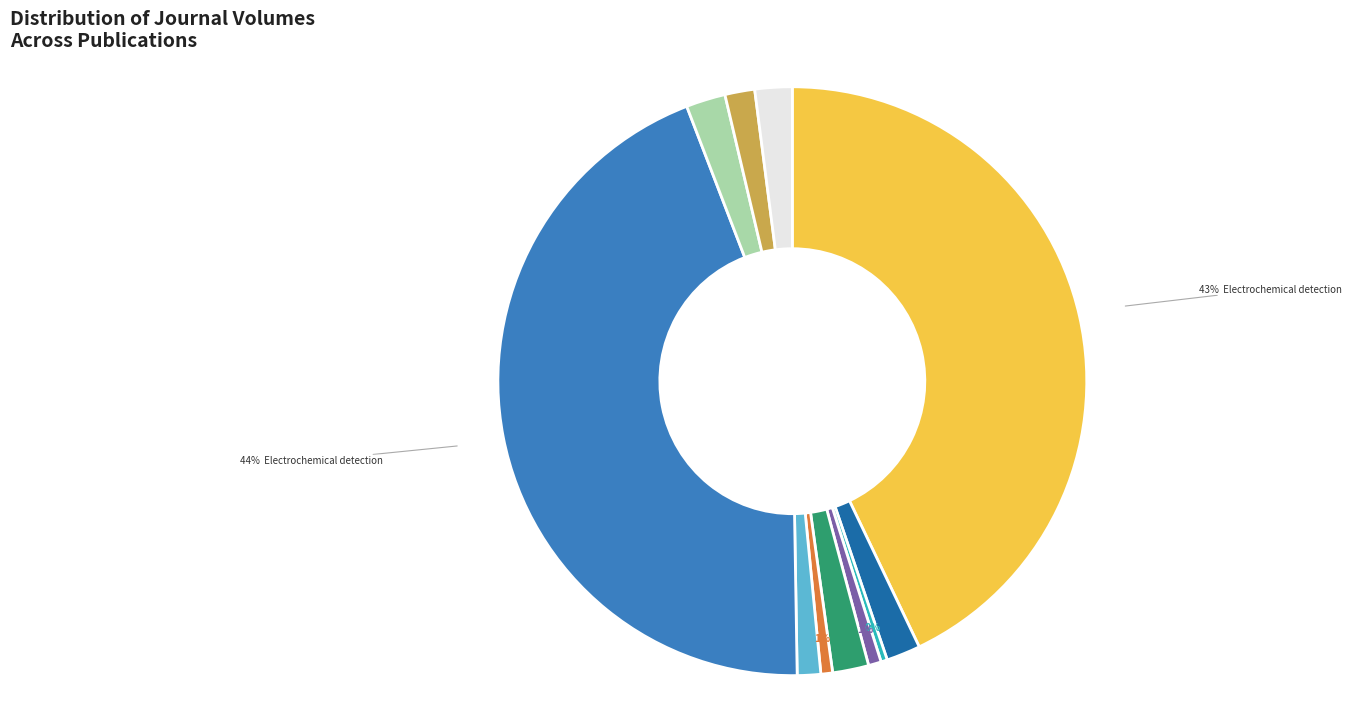

Which slice is the largest?

Electrochemical detection (761)